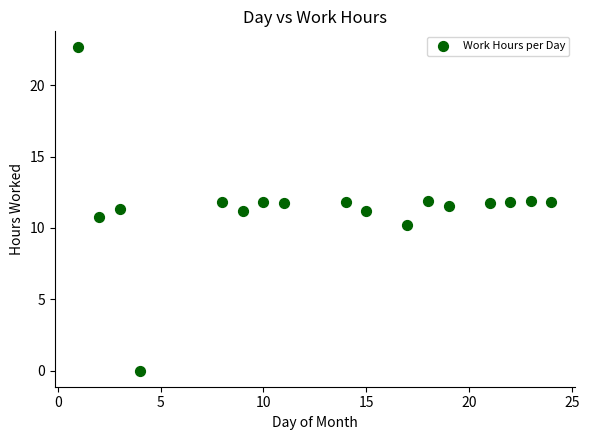

What is the range of X values (max minus min)?

23.0